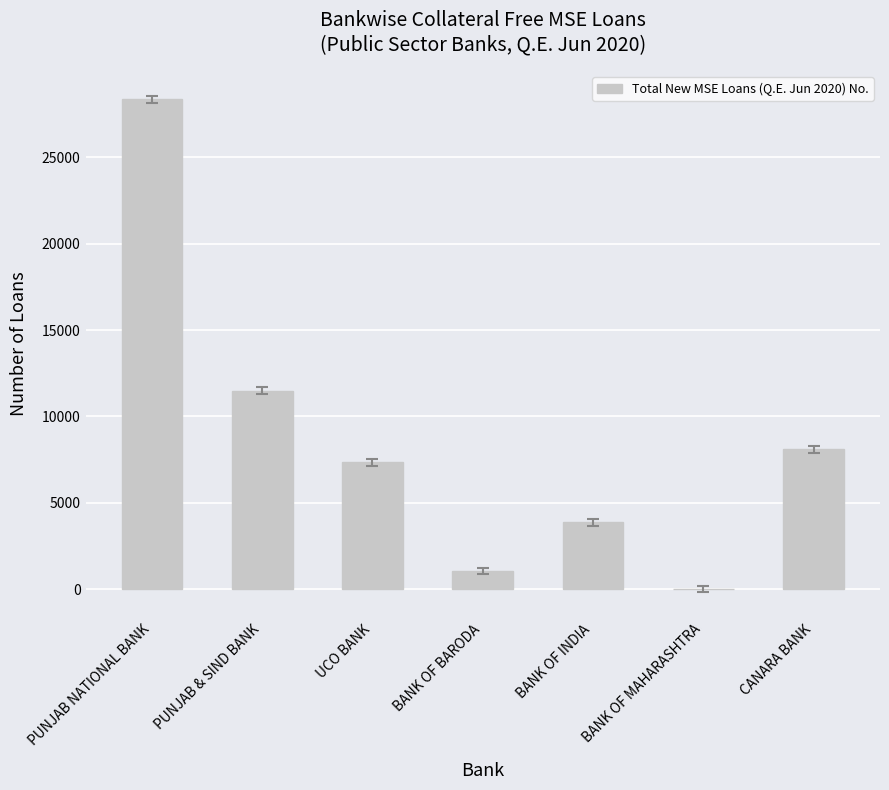

How many distinct data groups are displayed?

1